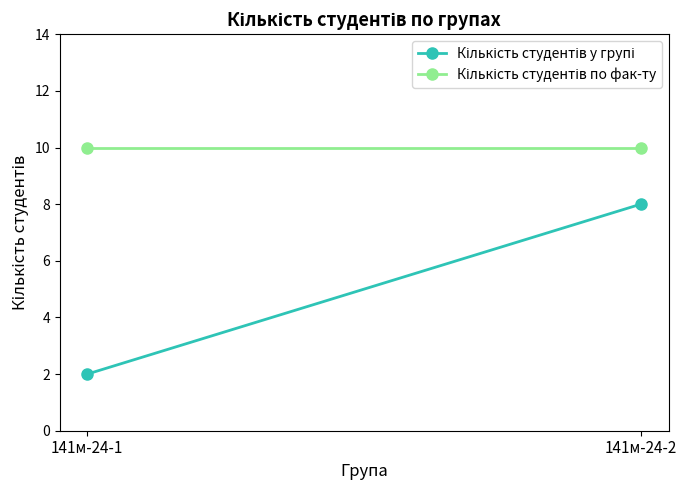

The Кількість студентів по фак-ту series shows 6 at 141м-24-1. True or false?

False